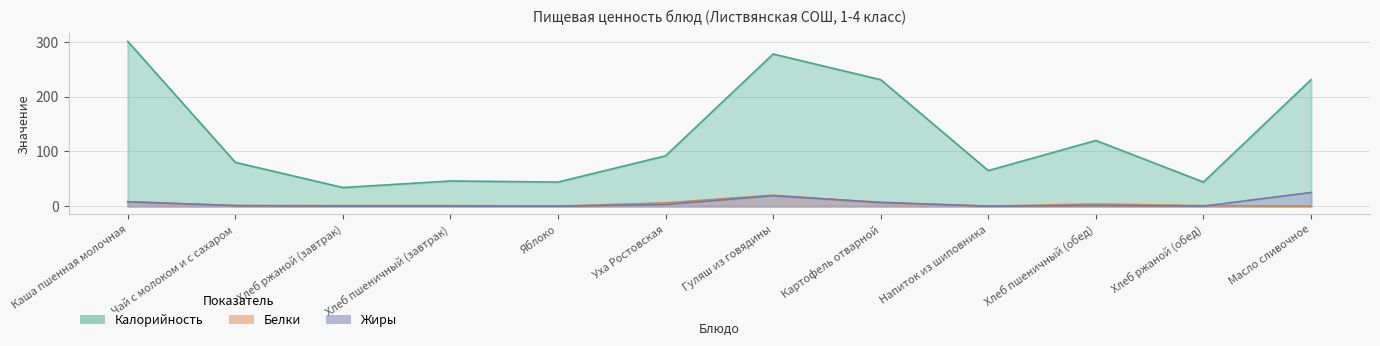

What is the difference between the maximum and minimum values in the Белки series?

20